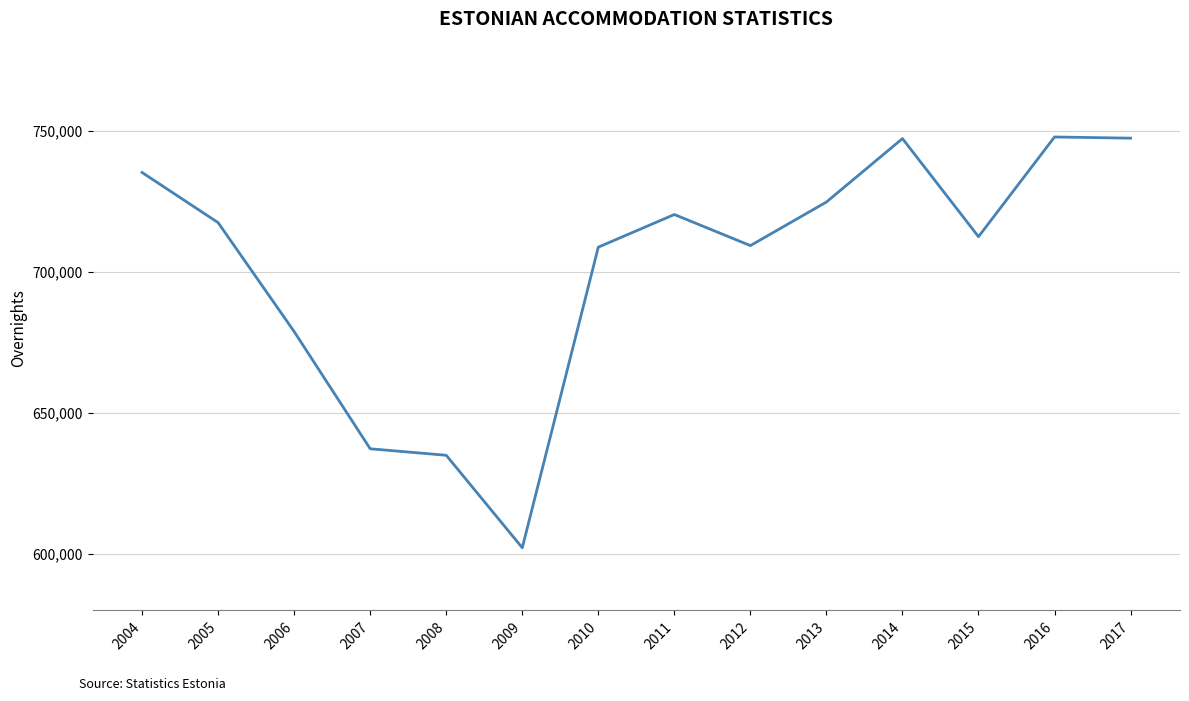

What is the change in value from 2006 to 2009?

-76589